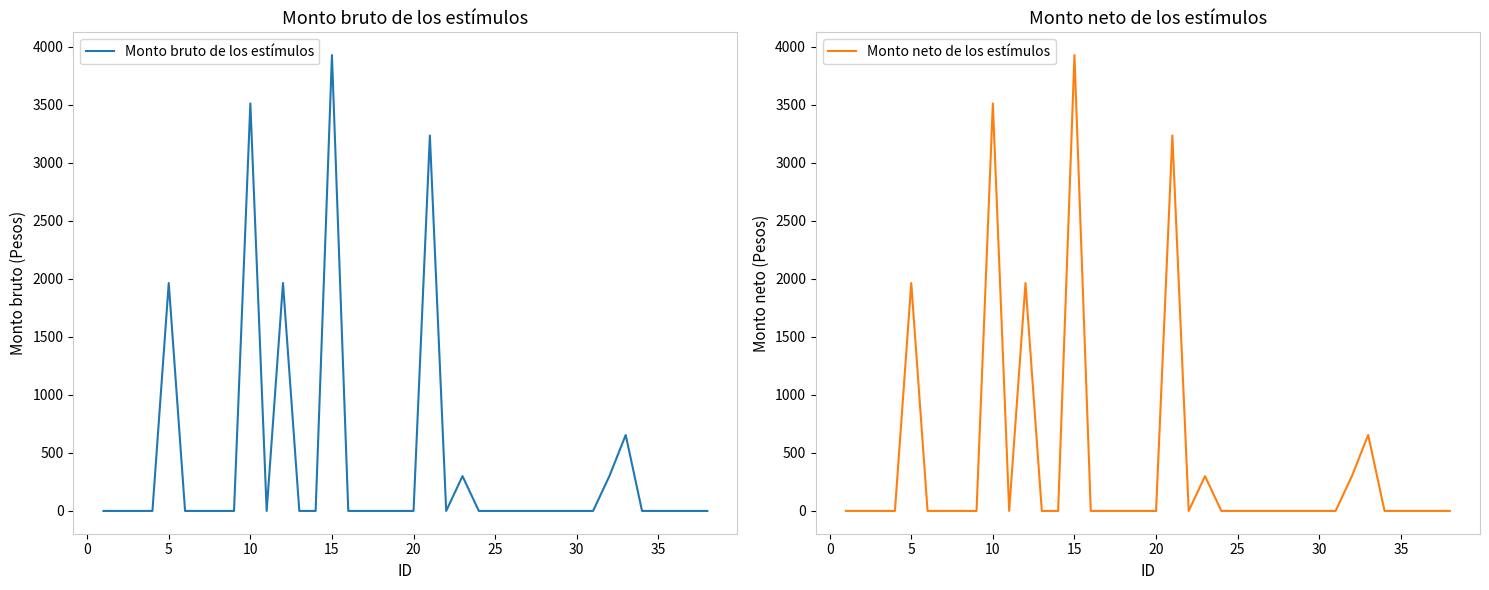

Which series has the largest range (max minus min)?

Monto bruto de los estímulos